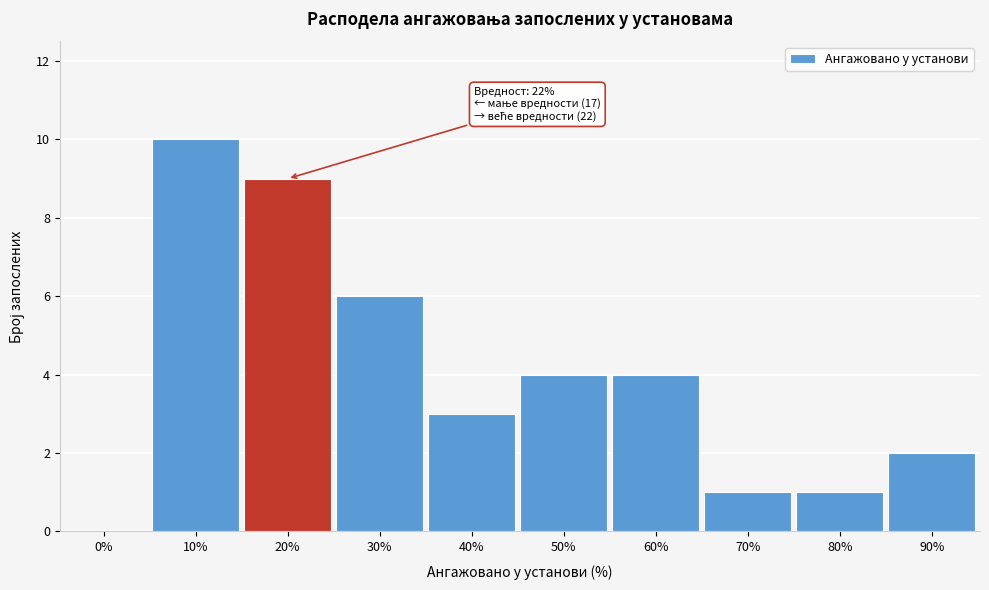

Reading right to left, list all the values displayed in this chart.

90%=2	80%=1	70%=1	60%=4	50%=4	40%=3	30%=6	20%=9	10%=10	0%=0